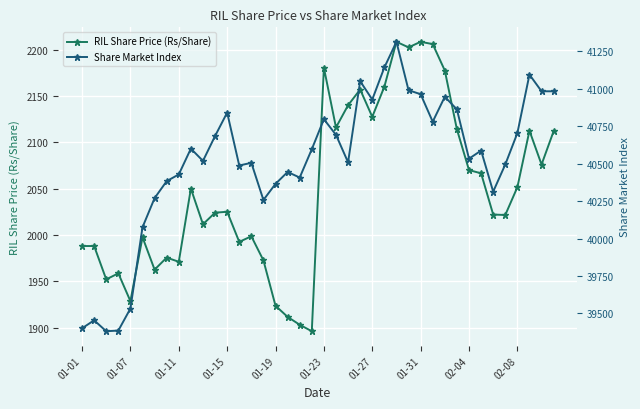

True or false: RIL Share Price (Rs/Share) has more than 1 points higher than both neighbors.

True